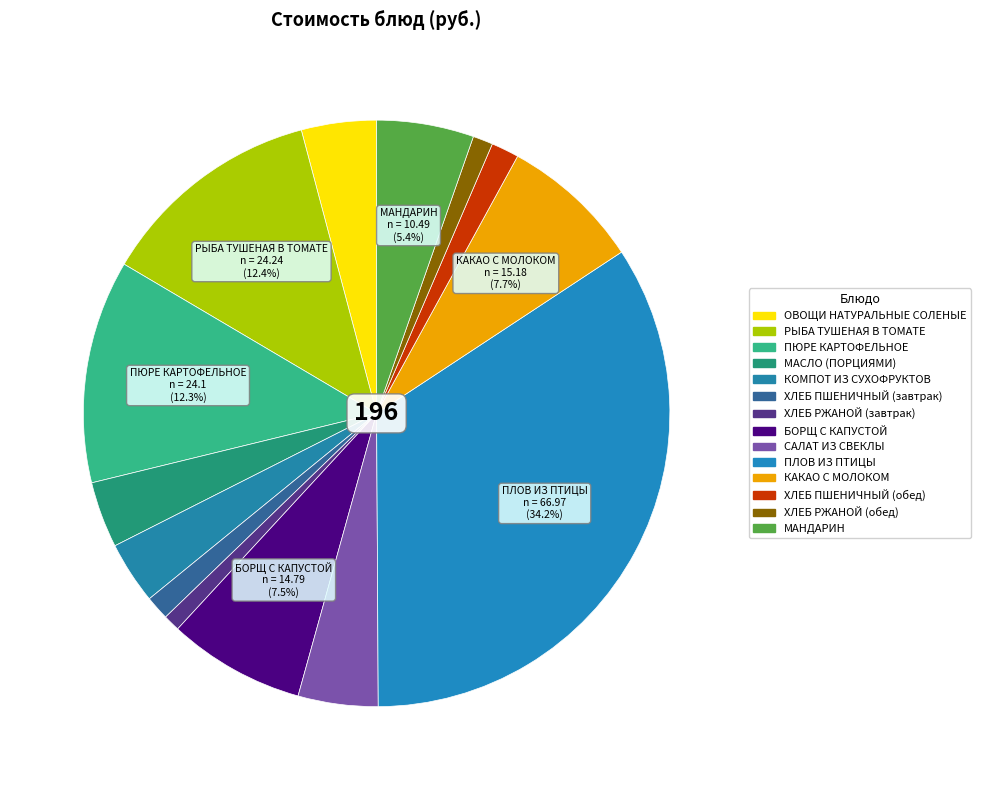

How many slices are in this pie chart?

14